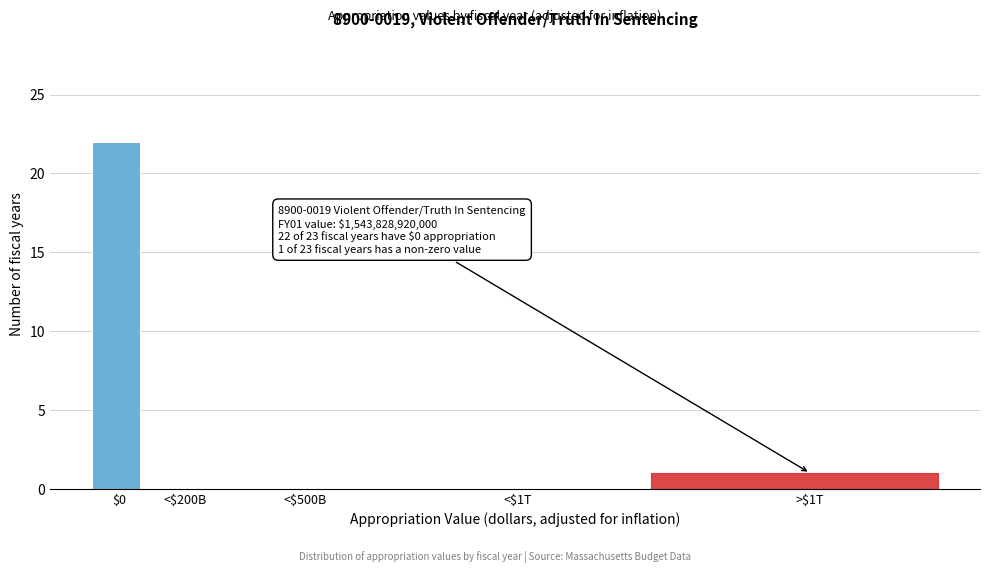

Which label corresponds to the largest value in the chart?

$0